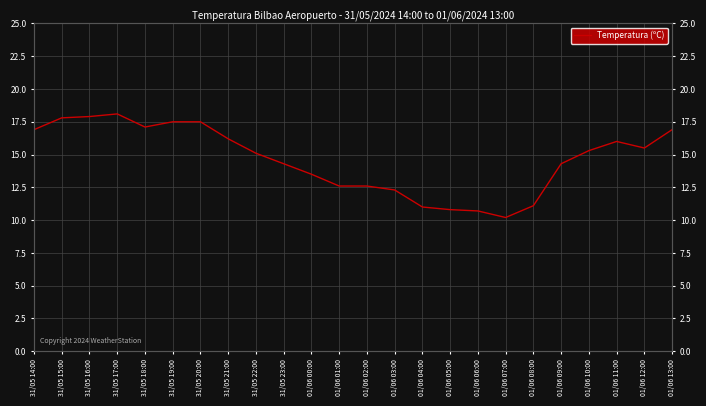

Reading left to right, transcribe all the data shown in this chart.

31/05 14:00=16.9	31/05 15:00=17.8	31/05 16:00=17.9	31/05 17:00=18.1	31/05 18:00=17.1	31/05 19:00=17.5	31/05 20:00=17.5	31/05 21:00=16.2	31/05 22:00=15.1	31/05 23:00=14.3	01/06 00:00=13.5	01/06 01:00=12.6	01/06 02:00=12.6	01/06 03:00=12.3	01/06 04:00=11.0	01/06 05:00=10.8	01/06 06:00=10.7	01/06 07:00=10.2	01/06 08:00=11.1	01/06 09:00=14.3	01/06 10:00=15.3	01/06 11:00=16.0	01/06 12:00=15.5	01/06 13:00=16.9